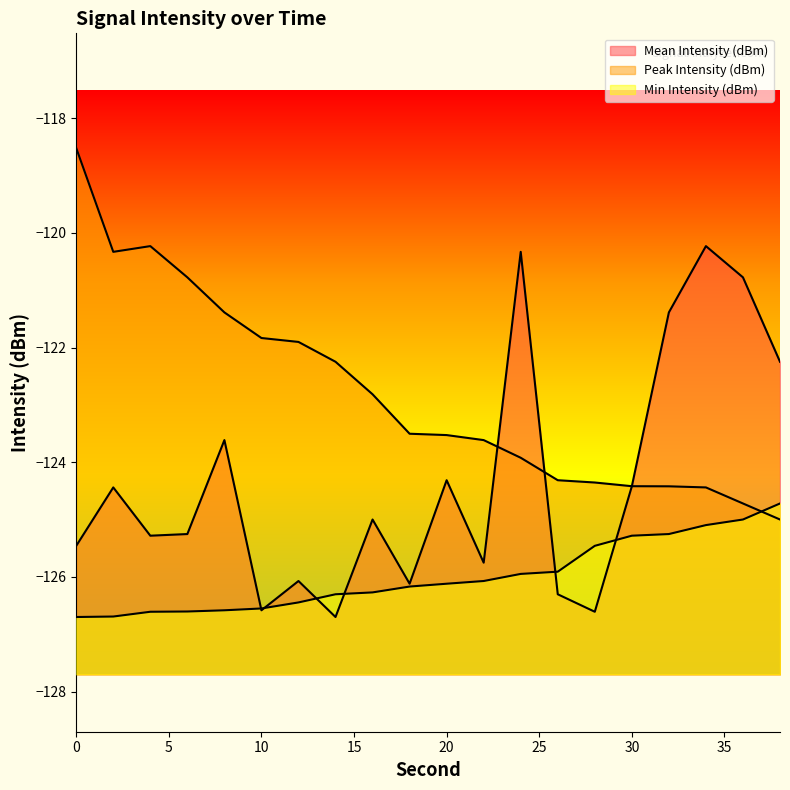

How many distinct data groups are displayed?

3